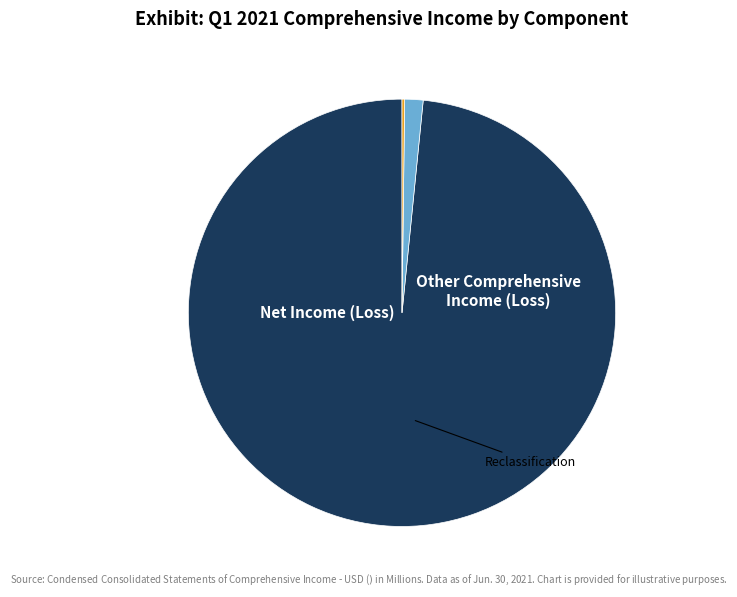

Is there any slice that represents more than half of the pie?

Yes